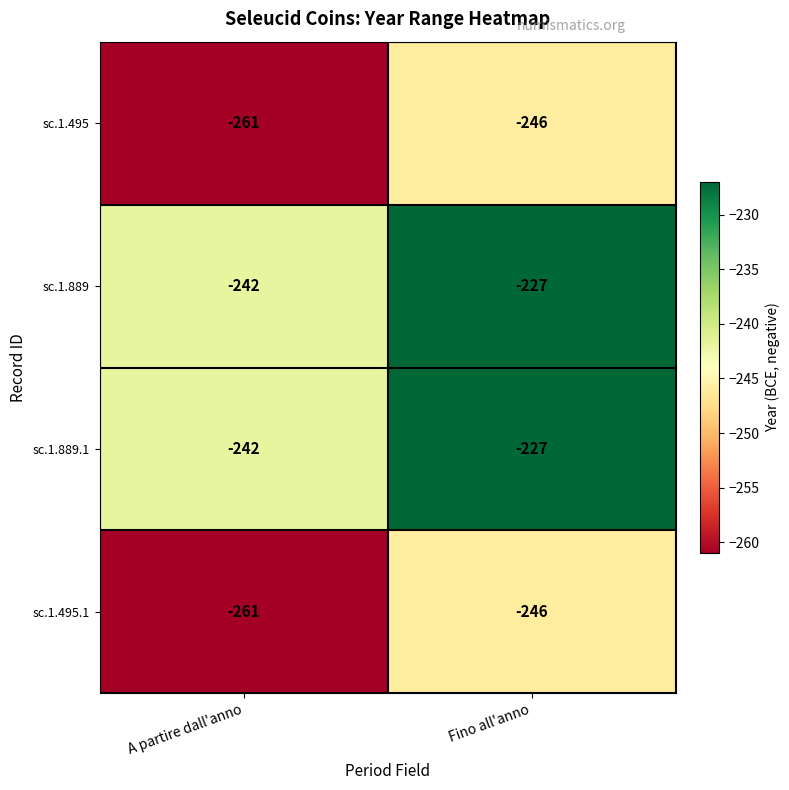

What is the difference between the maximum and minimum values in the sc.1.495 series?

15